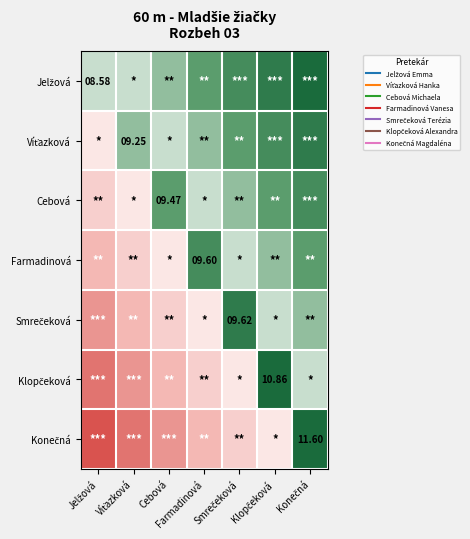

Is it true that Jelžová equals 1 at Cebová?

False